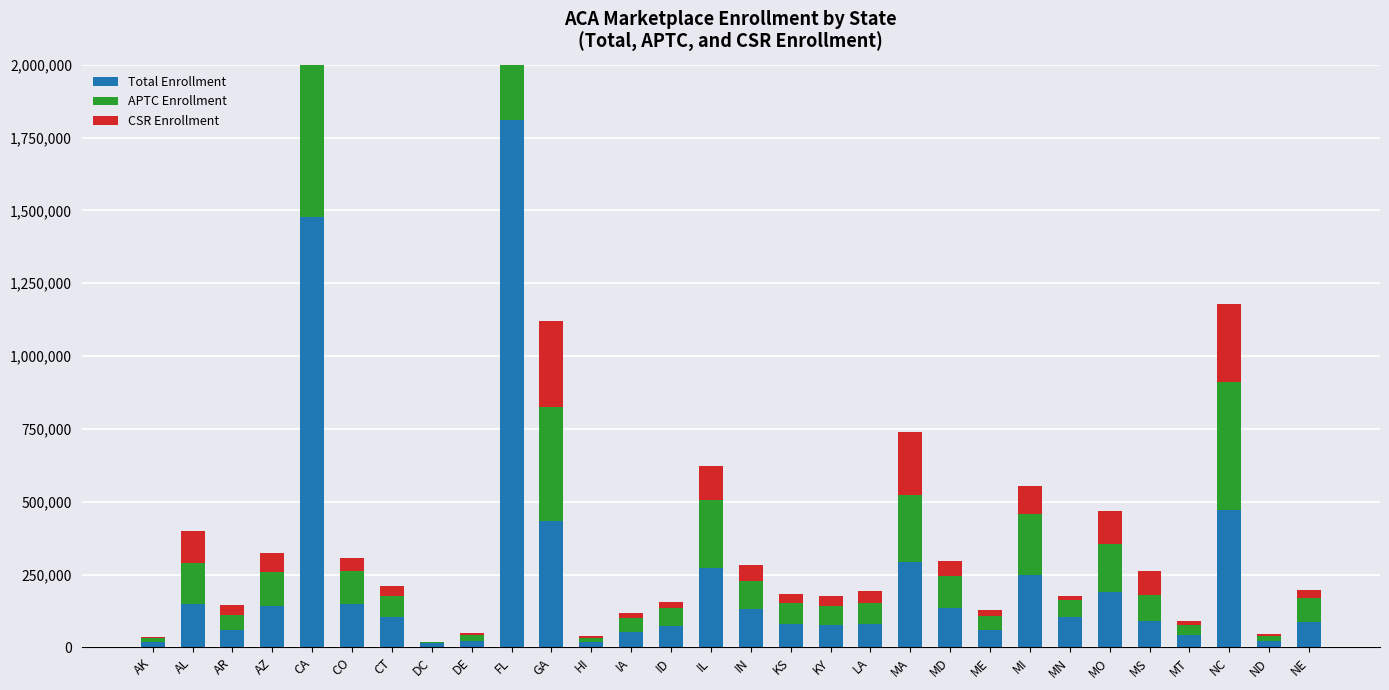

Is it true that CSR Enrollment equals 35304 at CT?

True